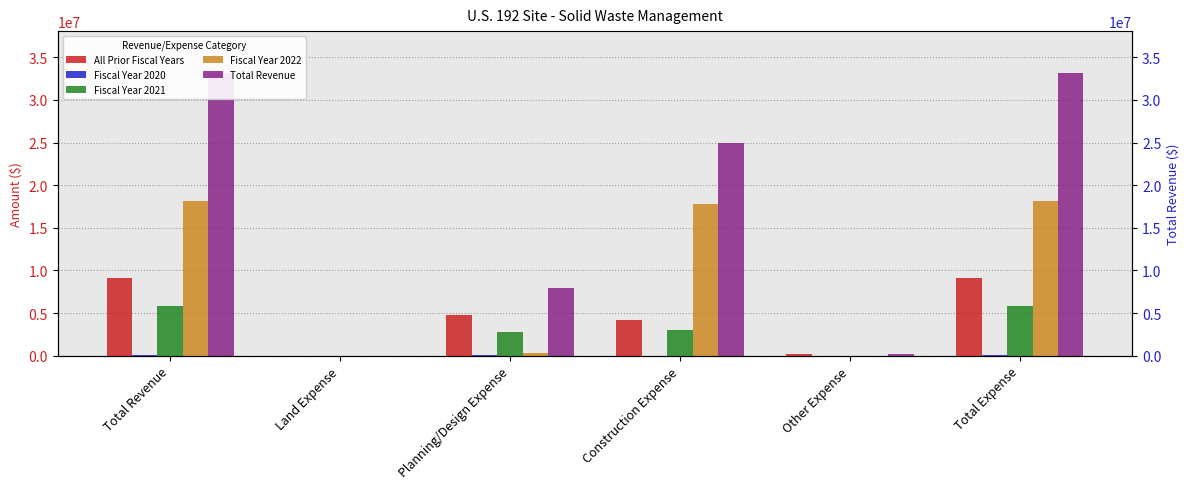

The All Prior Fiscal Years series shows 15015020 at Total Revenue. True or false?

False